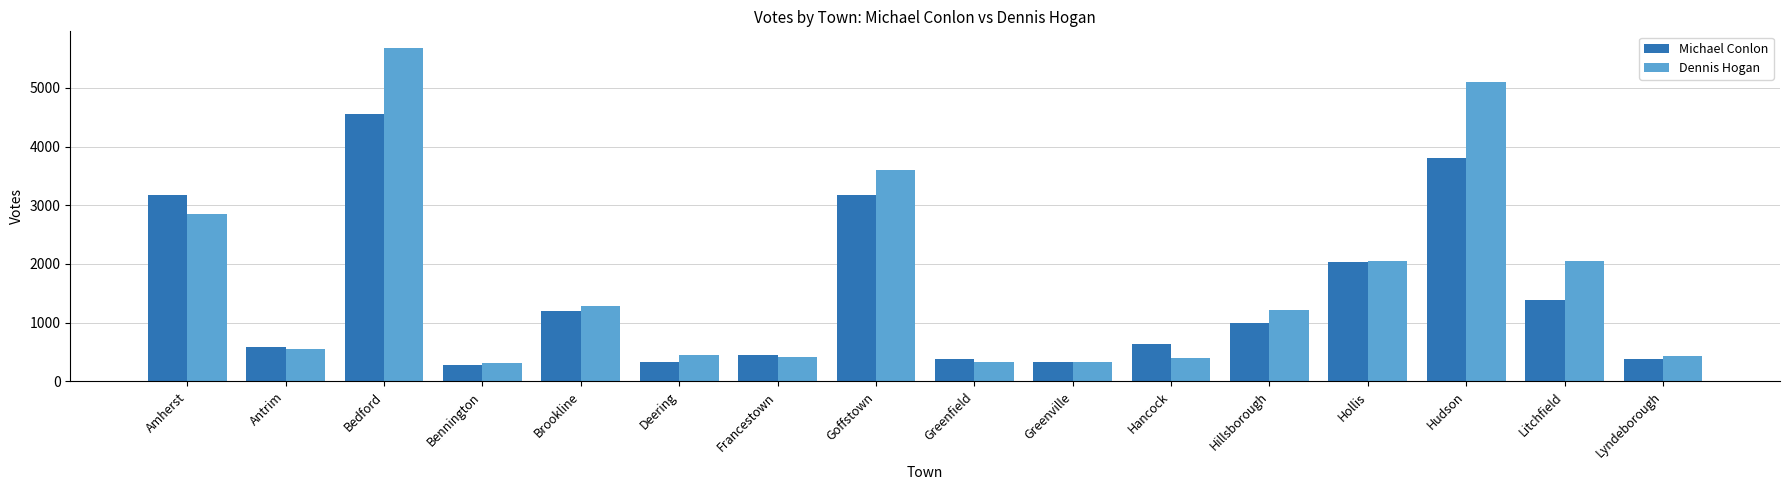

What is the difference between the Dennis Hogan values at Greenville and Amherst?

2533